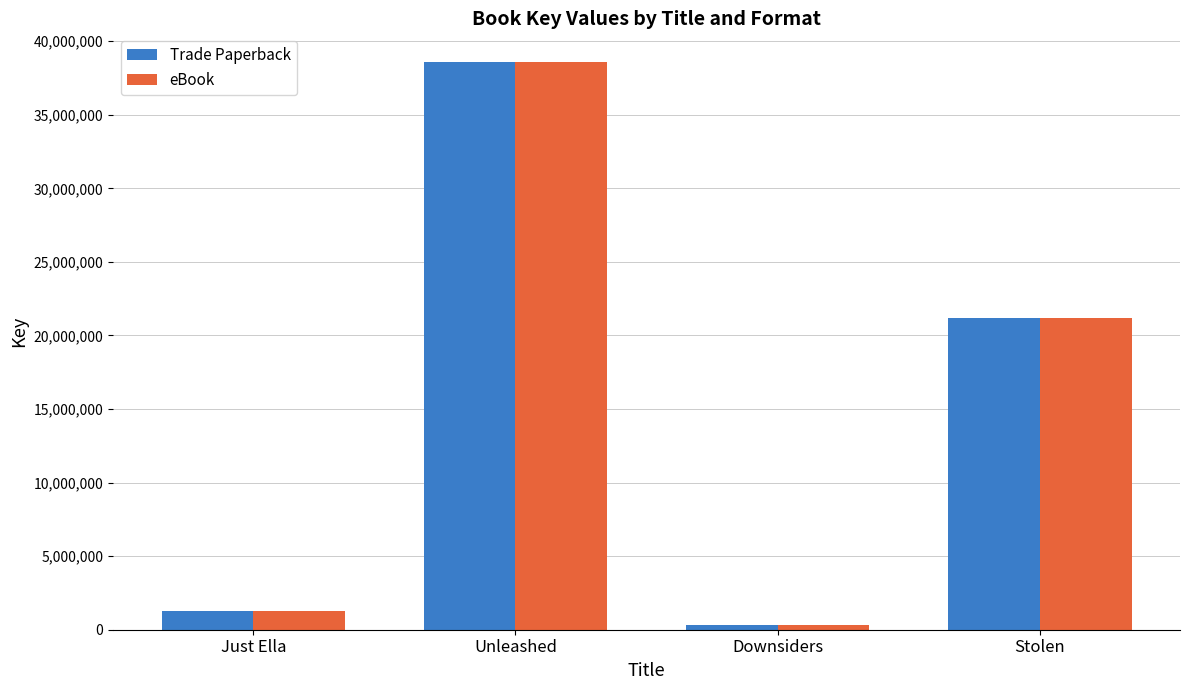

At which category is the sum across all series the highest?

Unleashed